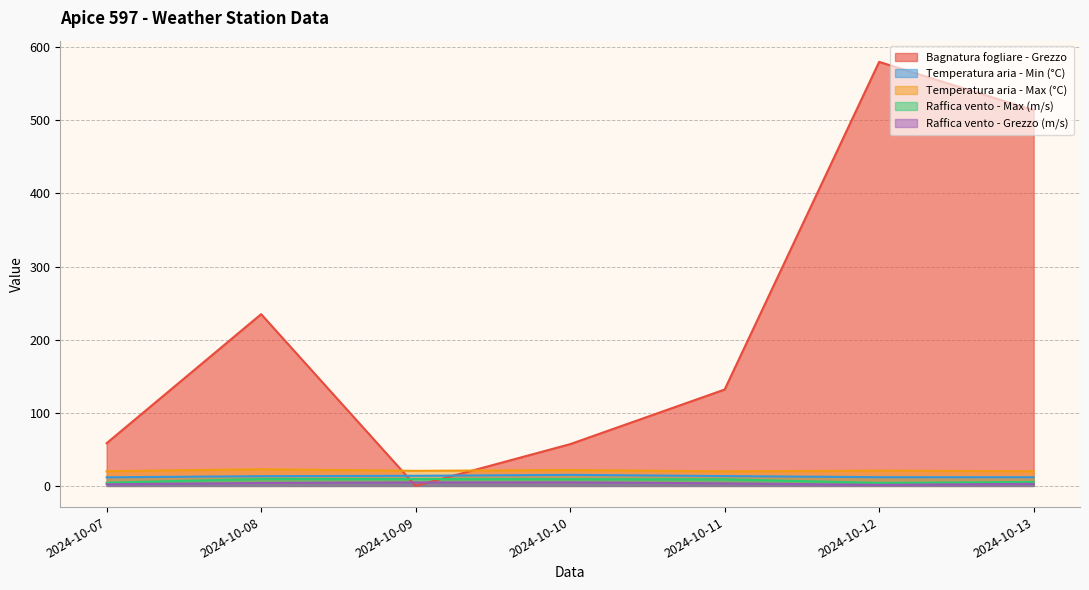

Between which two adjacent categories do Bagnatura fogliare - Grezzo and Temperatura aria - Min (°C) first intersect?

2024-10-08 and 2024-10-09